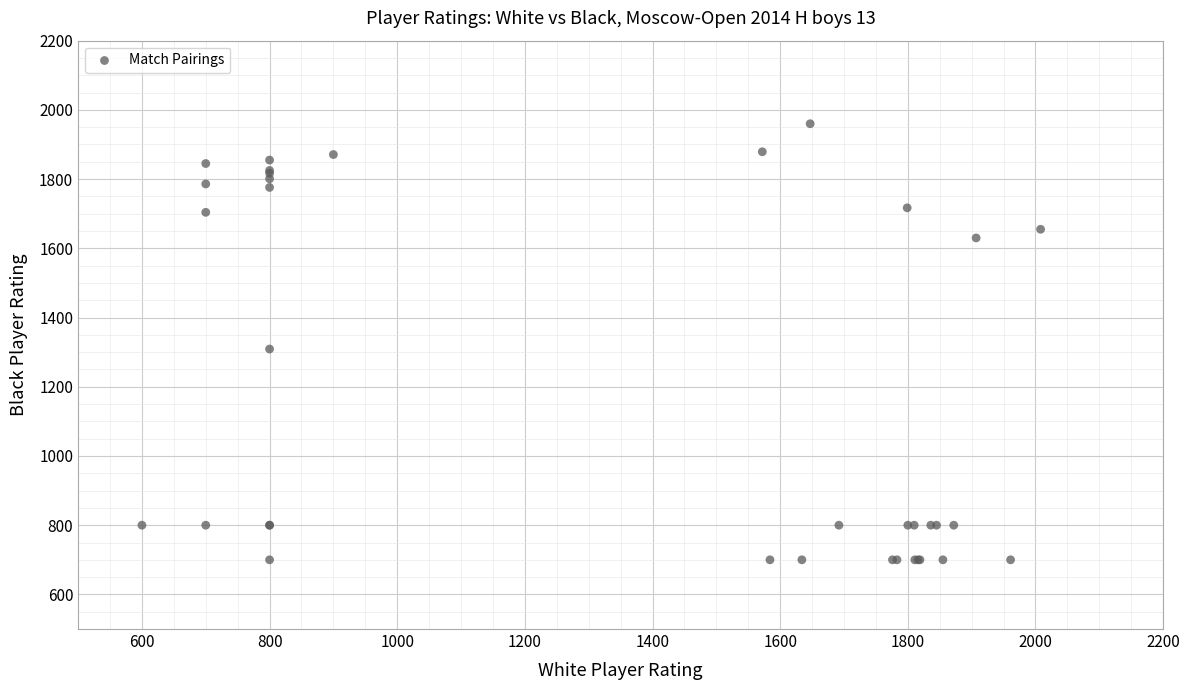

What Y value in the scatter plot is closest to 1330?

1309